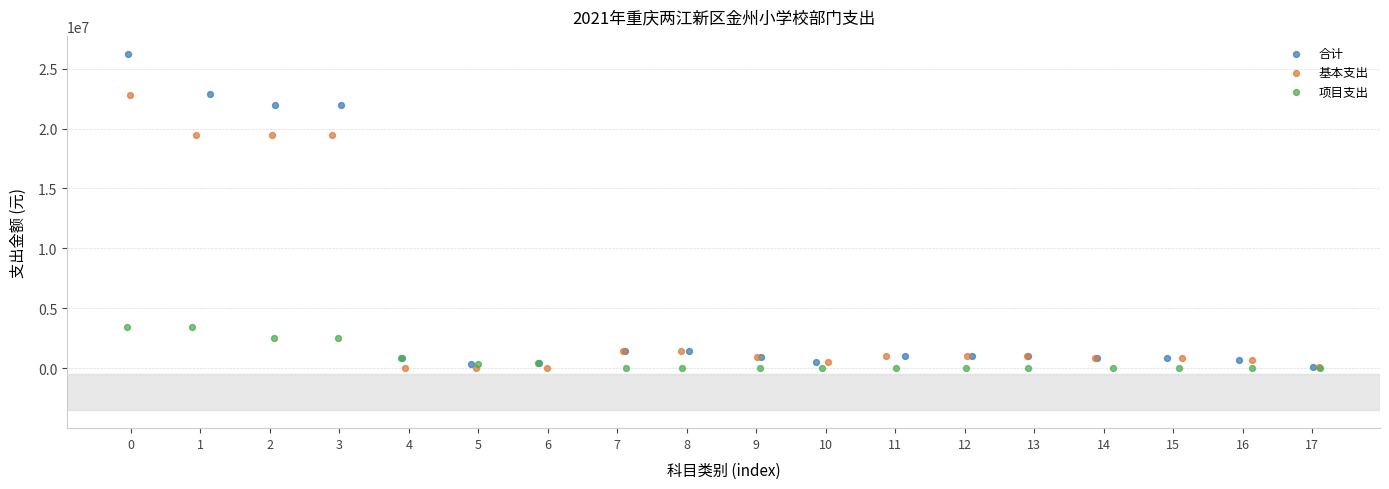

Which series has the widest spread of Y values?

合计